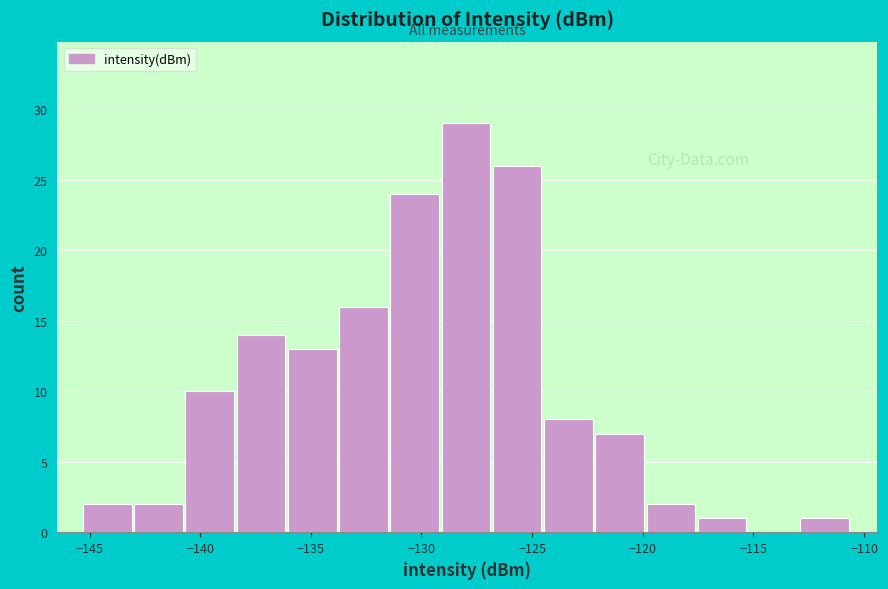

How tall is the bar that spans -127.0 to -124.5 on the x-axis? Neither the bar edges nor the heights are printed on the chart, so give them approximately, as read against the axes.

26